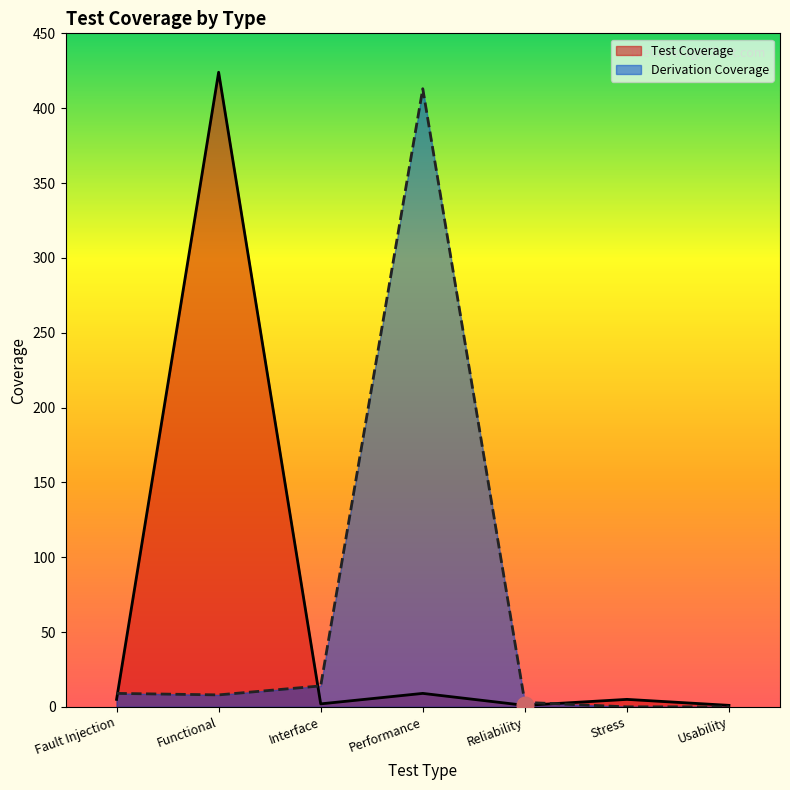

List the series in order of their peak value, lowest first.

Derivation Coverage, Test Coverage